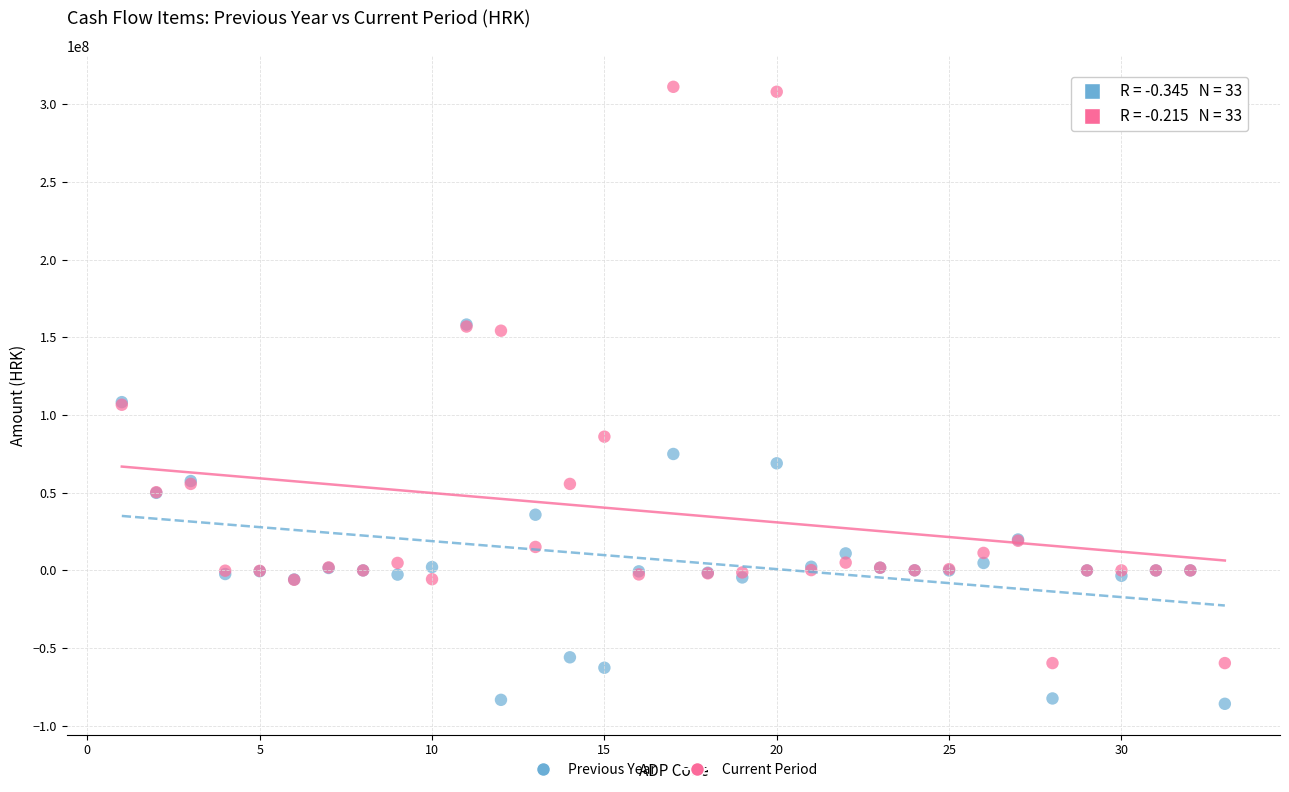

Which series reaches the minimum Y coordinate?

Previous Year